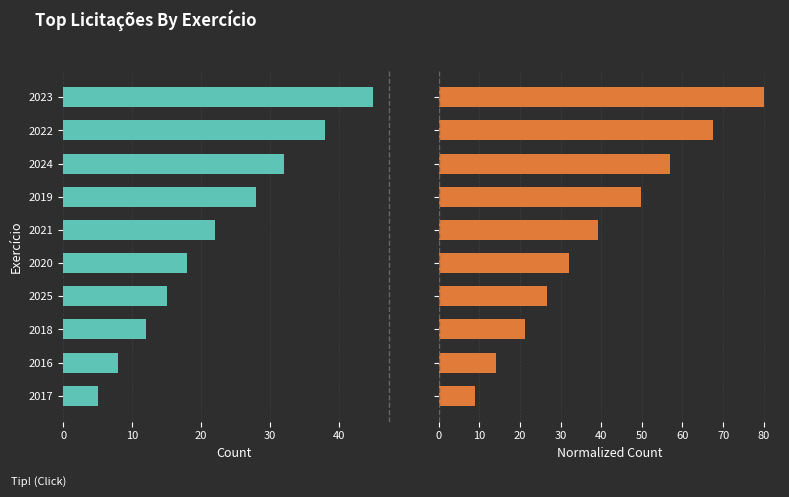

How many groups of bars are there?

10